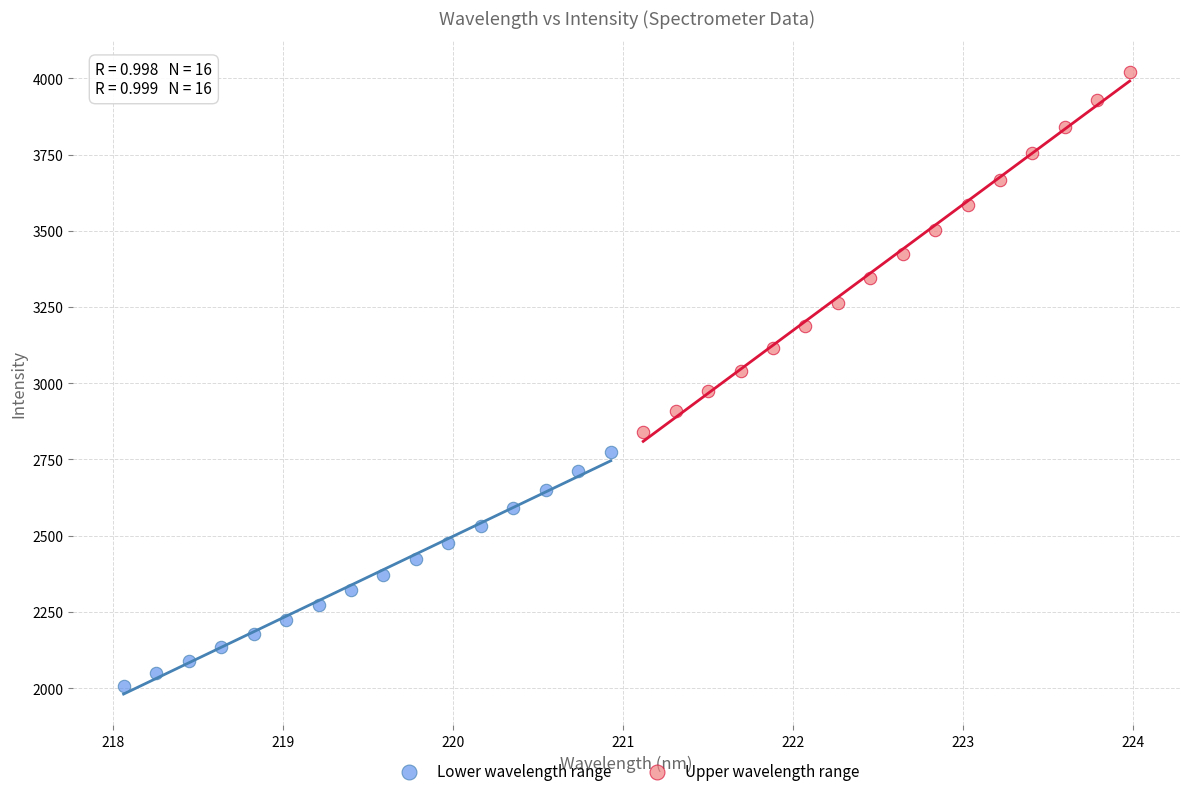

Which series reaches the minimum Y coordinate?

Lower wavelength range